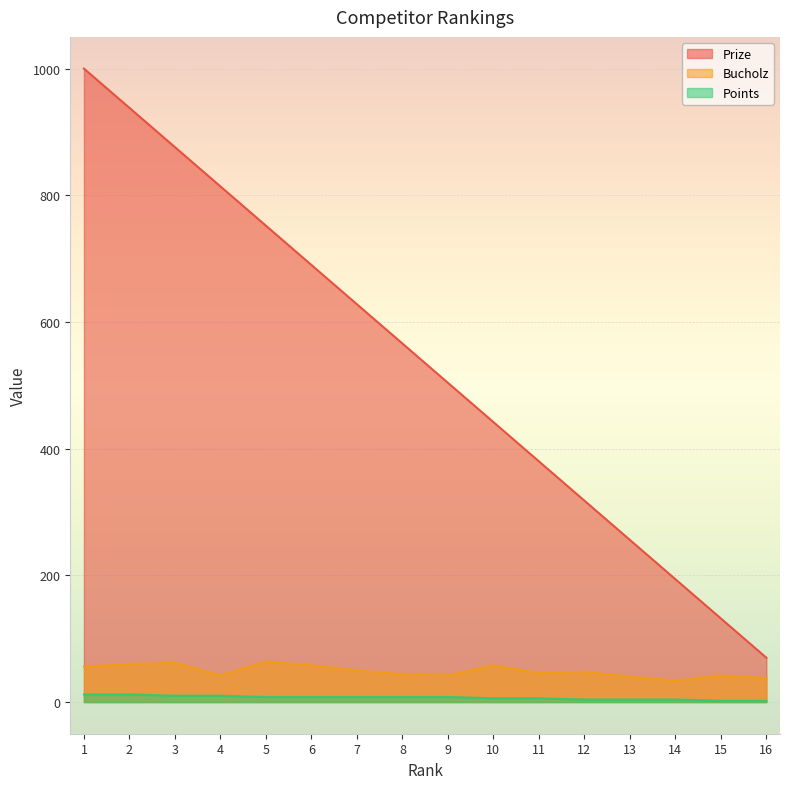

What is the spread (max minus min) of values at 9?

496